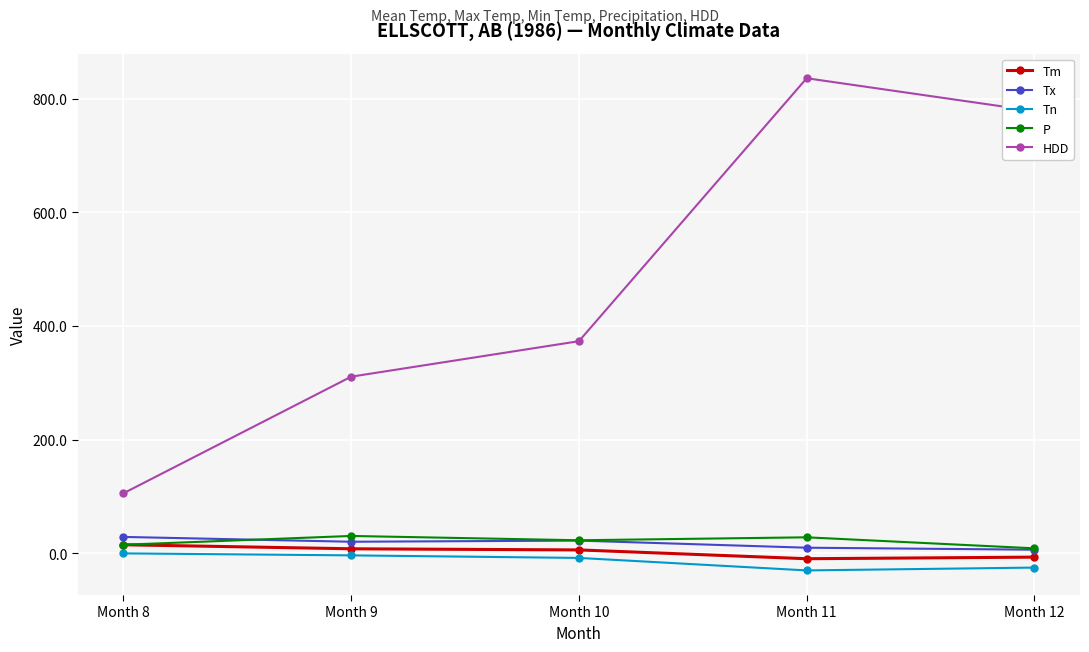

True or false: P and Tx cross at least once.

True